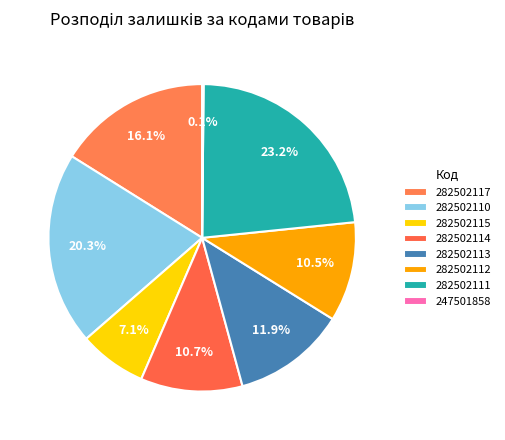

What is the largest slice in the pie chart?

282502111